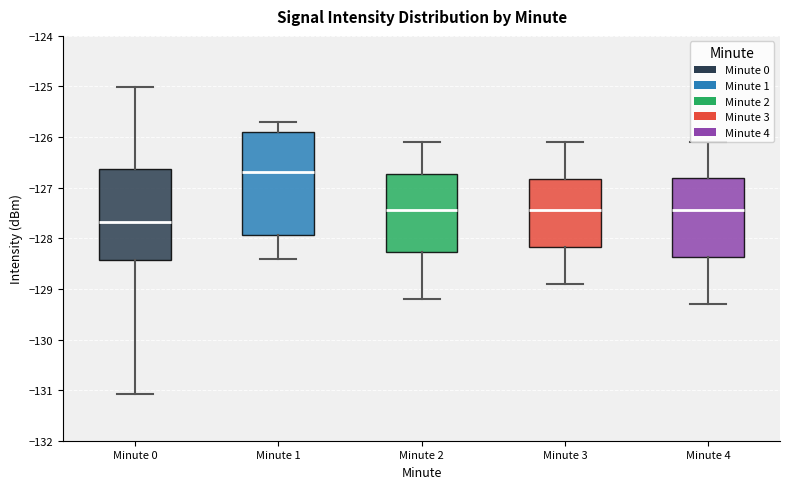

Which box is the tallest, from its lower edge to its upper edge?

Minute 1